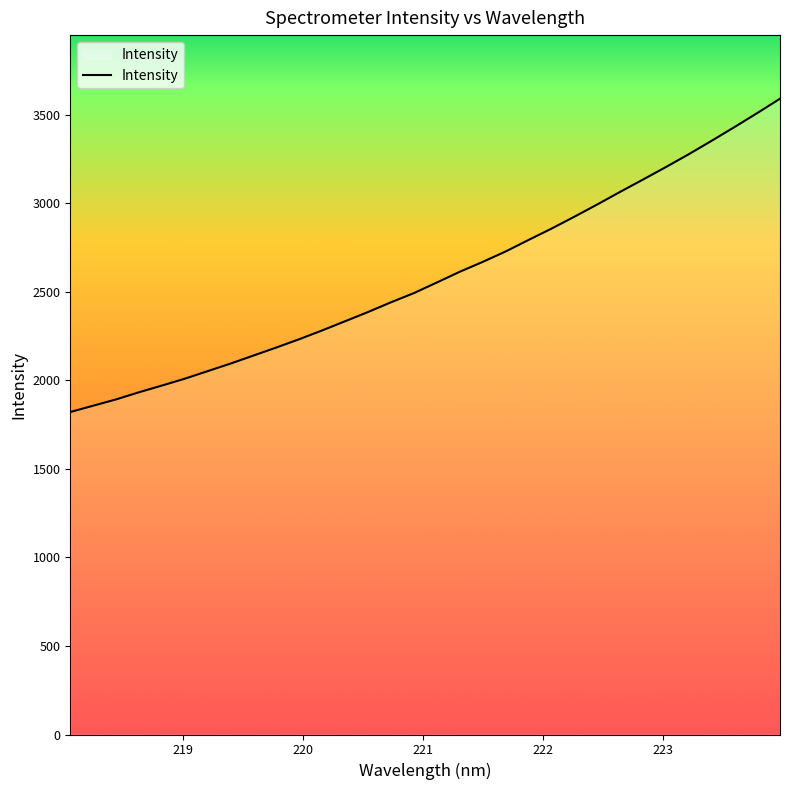

What is the minimum value shown in the chart?

1821.8